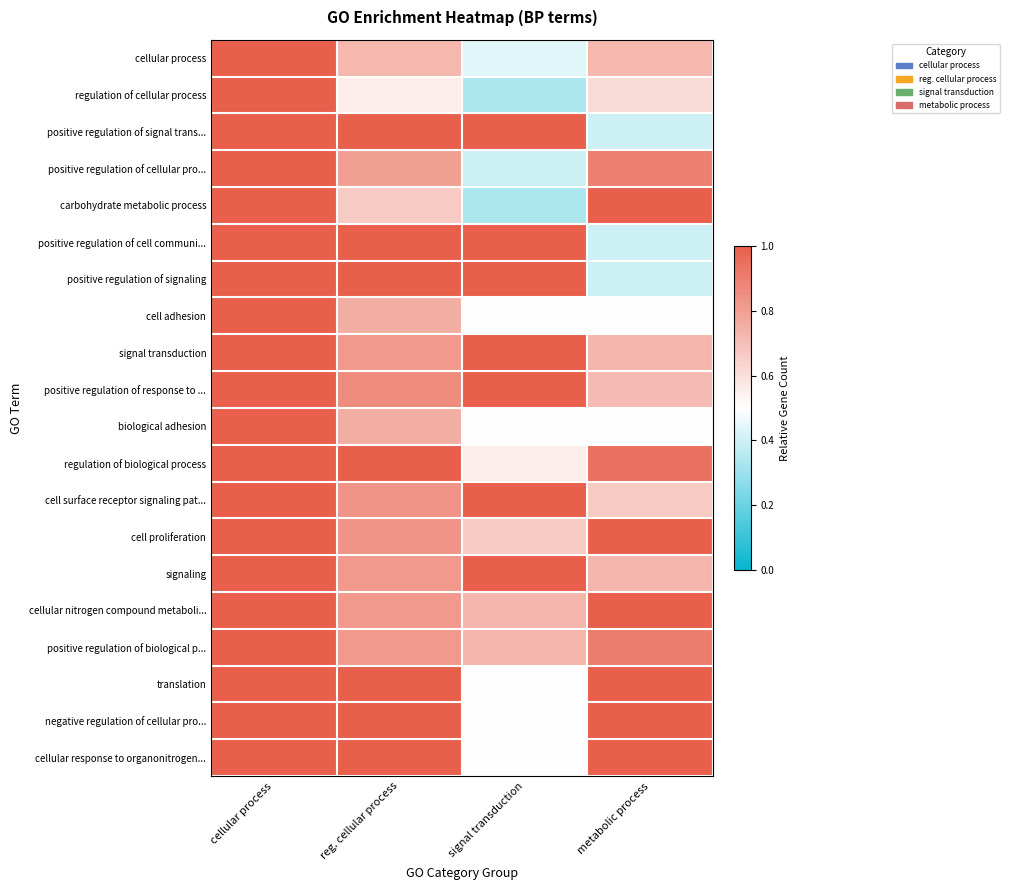

Reading right to left, what are all the values shown in this chart?

cellular process: metabolic process=0.7	signal transduction=0.4	reg. cellular process=0.7	cellular process=1.0
regulation of cellular process: metabolic process=0.6	signal transduction=0.3	reg. cellular process=0.6	cellular process=1.0
positive regulation of signal trans...: metabolic process=0.4	signal transduction=1.0	reg. cellular process=1.0	cellular process=1.0
positive regulation of cellular pro...: metabolic process=0.9	signal transduction=0.4	reg. cellular process=0.8	cellular process=1.0
carbohydrate metabolic process: metabolic process=1.0	signal transduction=0.3	reg. cellular process=0.7	cellular process=1.0
positive regulation of cell communi...: metabolic process=0.4	signal transduction=1.0	reg. cellular process=1.0	cellular process=1.0
positive regulation of signaling: metabolic process=0.4	signal transduction=1.0	reg. cellular process=1.0	cellular process=1.0
cell adhesion: metabolic process=0.5	signal transduction=0.5	reg. cellular process=0.8	cellular process=1.0
signal transduction: metabolic process=0.7	signal transduction=1.0	reg. cellular process=0.8	cellular process=1.0
positive regulation of response to ...: metabolic process=0.7	signal transduction=1.0	reg. cellular process=0.9	cellular process=1.0
biological adhesion: metabolic process=0.5	signal transduction=0.5	reg. cellular process=0.8	cellular process=1.0
regulation of biological process: metabolic process=0.9	signal transduction=0.6	reg. cellular process=1.0	cellular process=1.0
cell surface receptor signaling pat...: metabolic process=0.7	signal transduction=1.0	reg. cellular process=0.8	cellular process=1.0
cell proliferation: metabolic process=1.0	signal transduction=0.7	reg. cellular process=0.8	cellular process=1.0
signaling: metabolic process=0.7	signal transduction=1.0	reg. cellular process=0.8	cellular process=1.0
cellular nitrogen compound metaboli...: metabolic process=1.0	signal transduction=0.7	reg. cellular process=0.8	cellular process=1.0
positive regulation of biological p...: metabolic process=0.9	signal transduction=0.7	reg. cellular process=0.8	cellular process=1.0
translation: metabolic process=1.0	signal transduction=0.5	reg. cellular process=1.0	cellular process=1.0
negative regulation of cellular pro...: metabolic process=1.0	signal transduction=0.5	reg. cellular process=1.0	cellular process=1.0
cellular response to organonitrogen...: metabolic process=1.0	signal transduction=0.5	reg. cellular process=1.0	cellular process=1.0